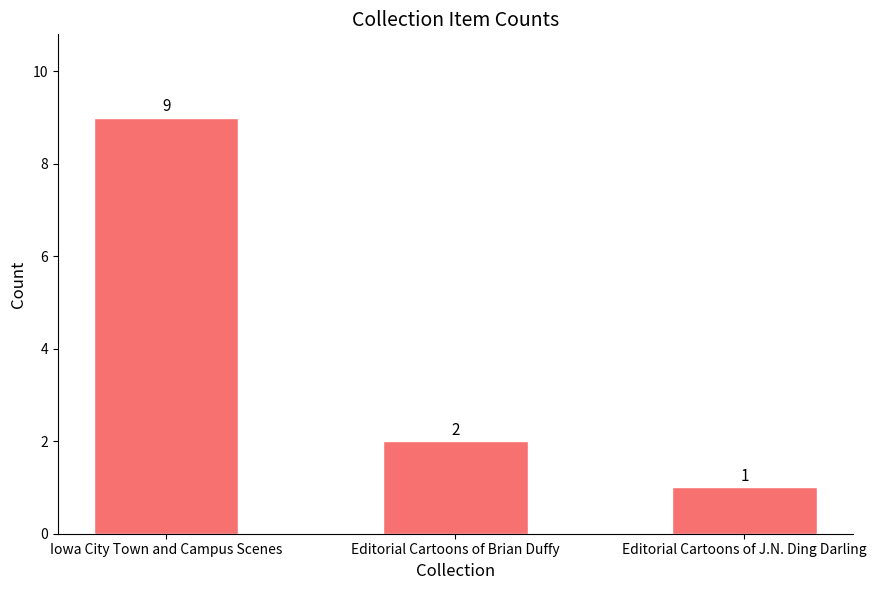

Reading left to right, what are all the values shown in this chart?

Iowa City Town and Campus Scenes=9	Editorial Cartoons of Brian Duffy=2	Editorial Cartoons of J.N. Ding Darling=1